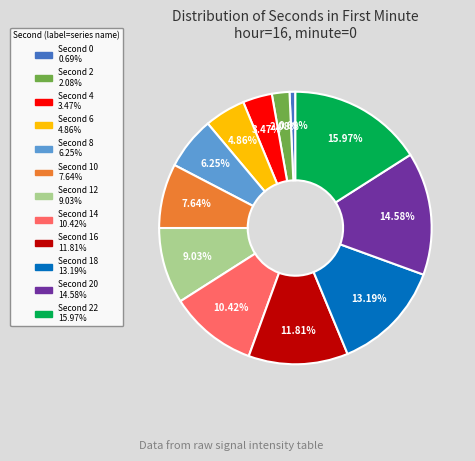

Is there any slice that represents more than half of the pie?

No